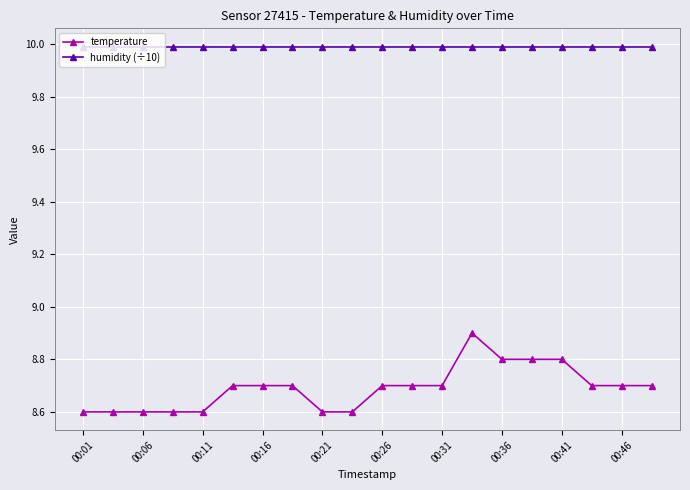

At how many categories does at least one series exceed 9?

20